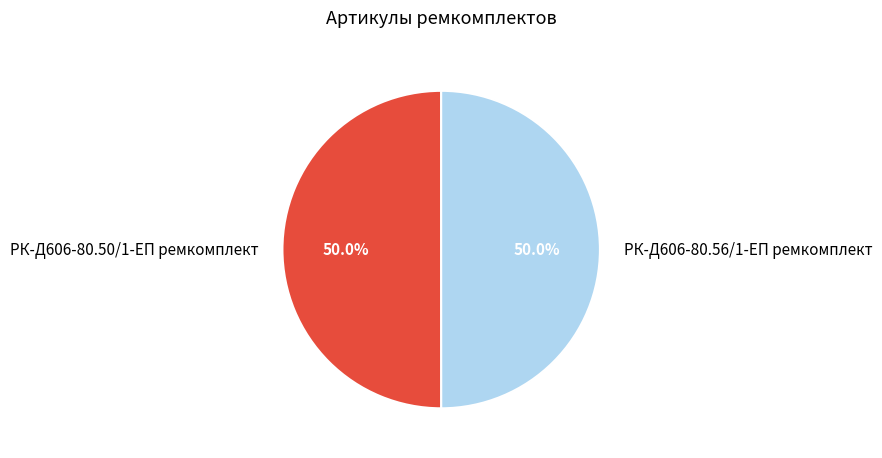

Approximately how many times larger is the value at РК-Д606-80.50/1-ЕП ремкомплект compared to РК-Д606-80.56/1-ЕП ремкомплект?

1.0